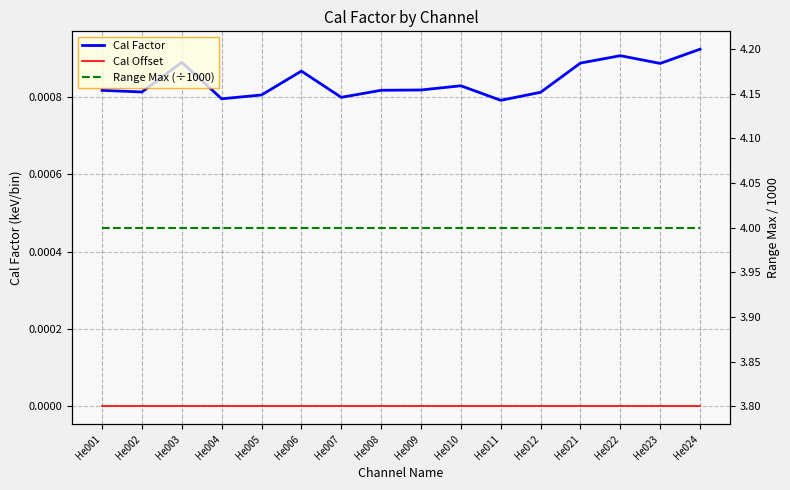

How many lines are shown in the chart?

3